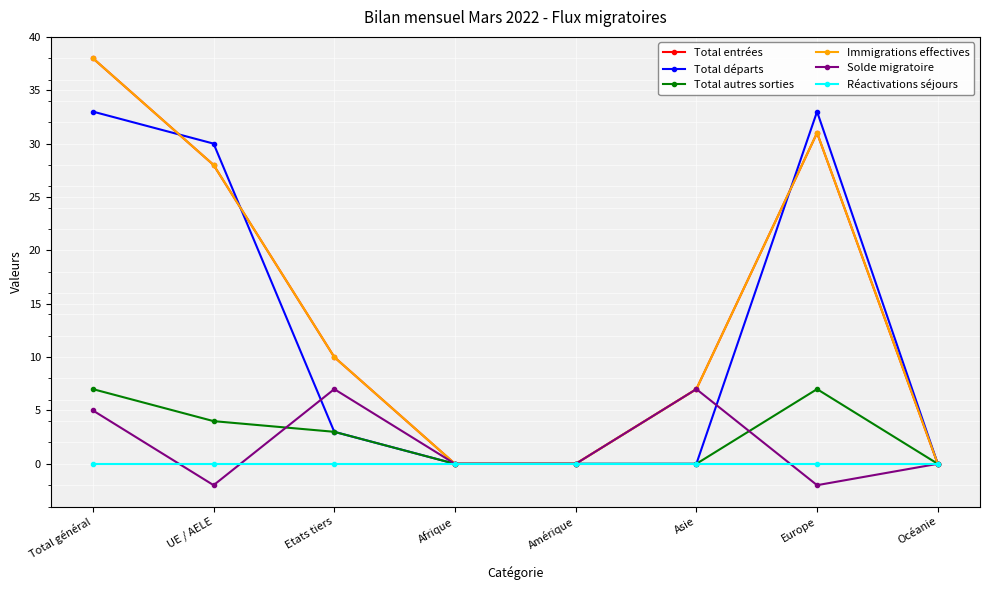

Which series ends up on top after the final intersection of Solde migratoire and Total autres sorties?

Total autres sorties